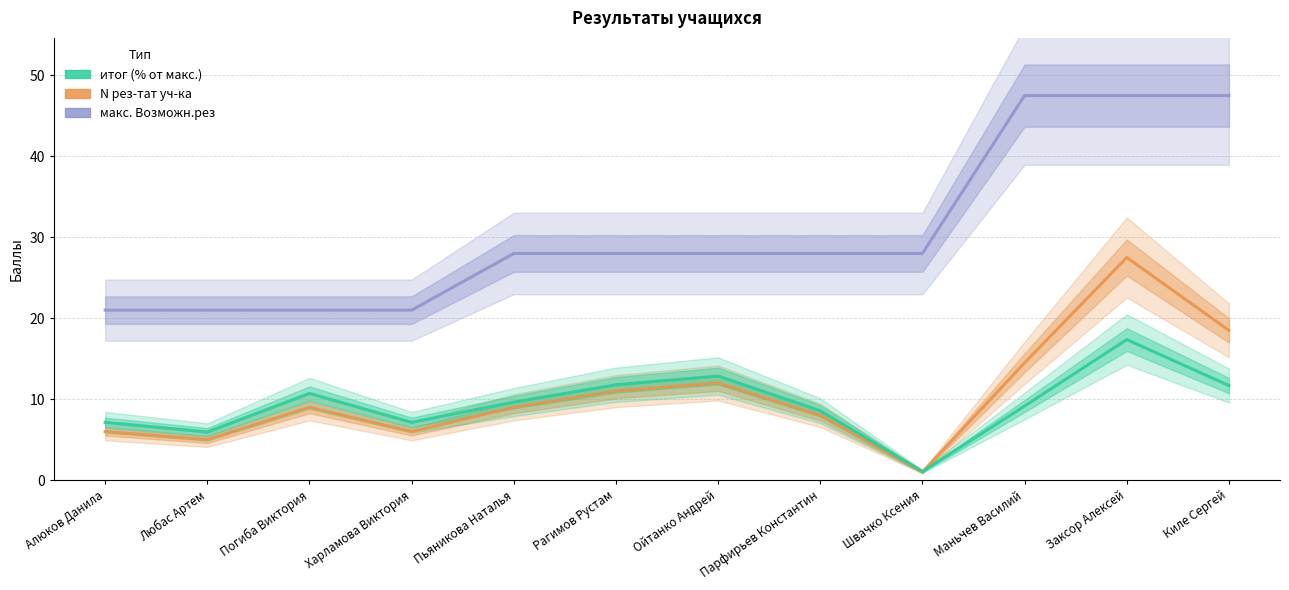

List the labels in order of итог value, largest first.

Заксор Алексей, Ойтанко Андрей, Рагимов Рустам, Киле Сергей, Погиба Виктория, Пьяникова Наталья, Маньчев Василий, Парфирьев Константин, Алюков Данила, Харламова Виктория, Любас Артем, Швачко Ксения